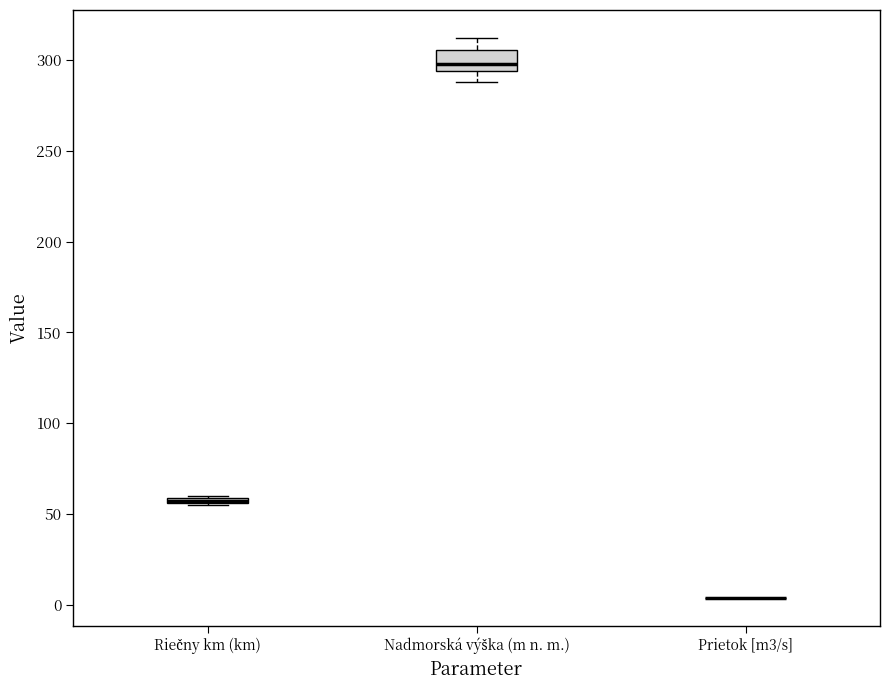

Where is the lower edge of the box for Nadmorská výška (m n. m.) on the y-axis? The values are not printed on the chart, so give them approximately, as read against the axis.

295